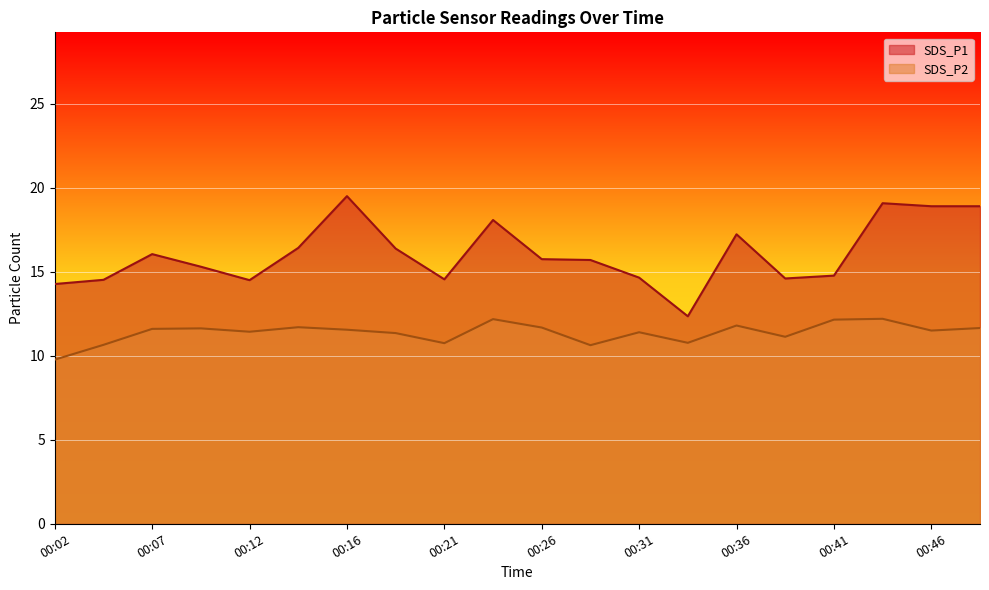

Which has a higher value, 00:12 or 00:16?

00:16